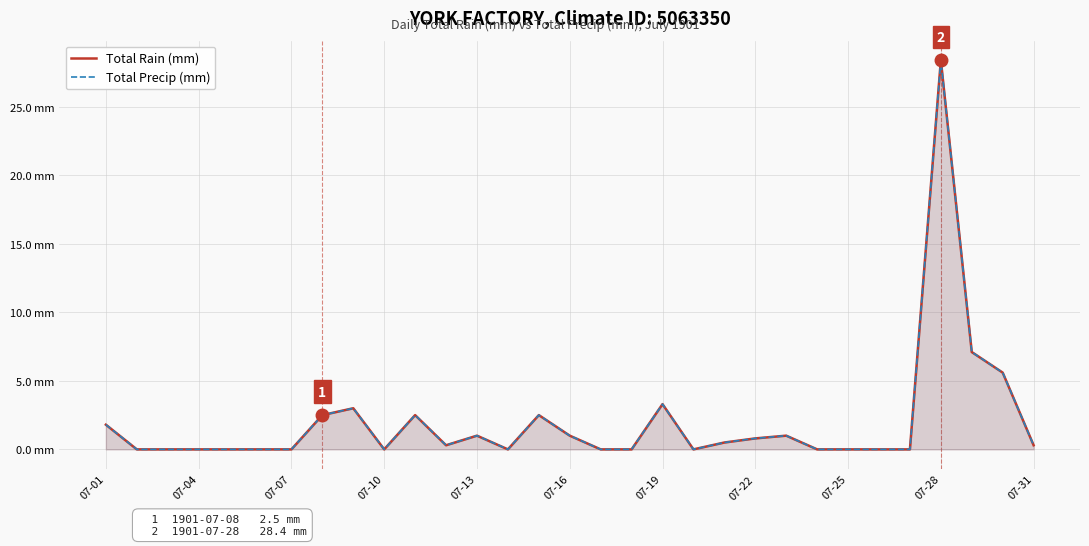

Is it true that Total Rain (mm) equals 12.7 at 07-04?

False